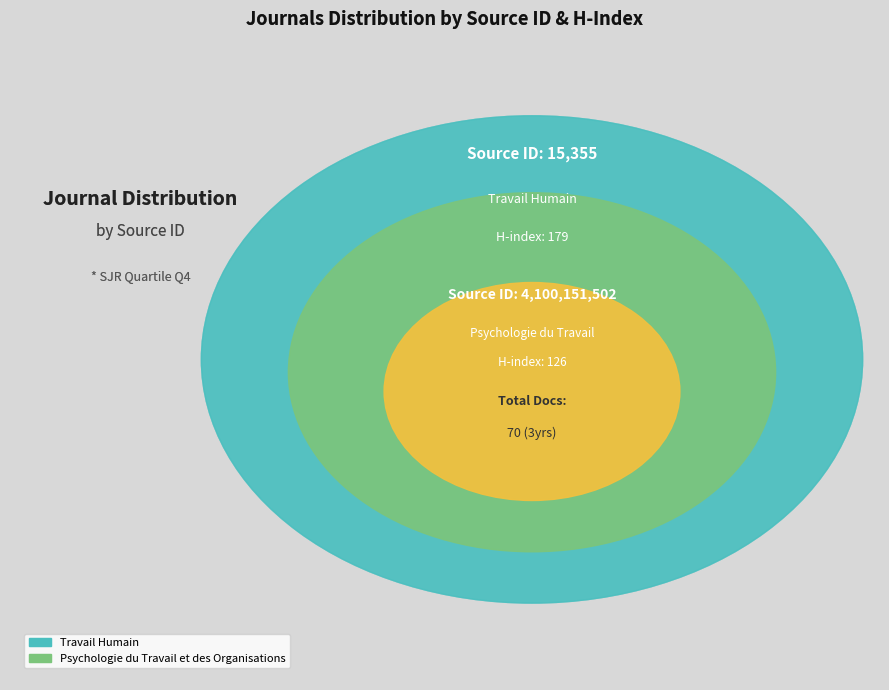

Count the number of slices in the pie.

2